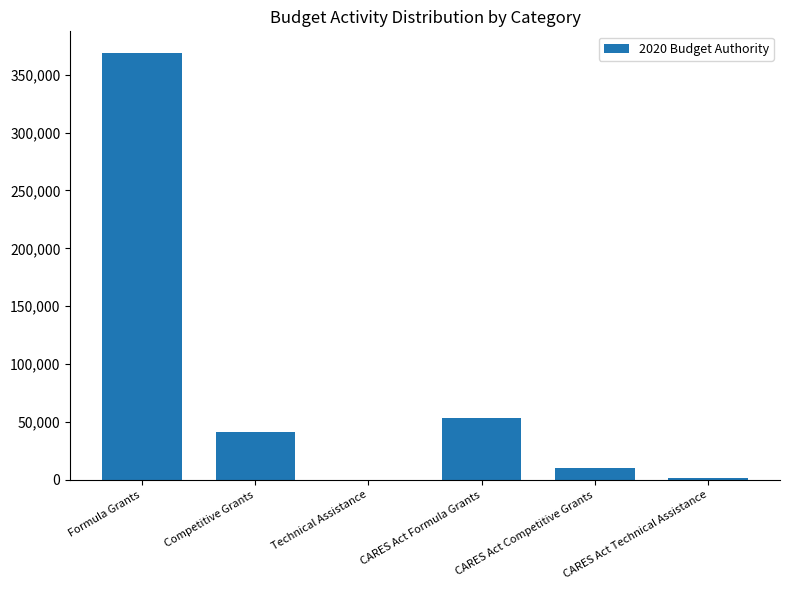

What is the sum of all values?

475000